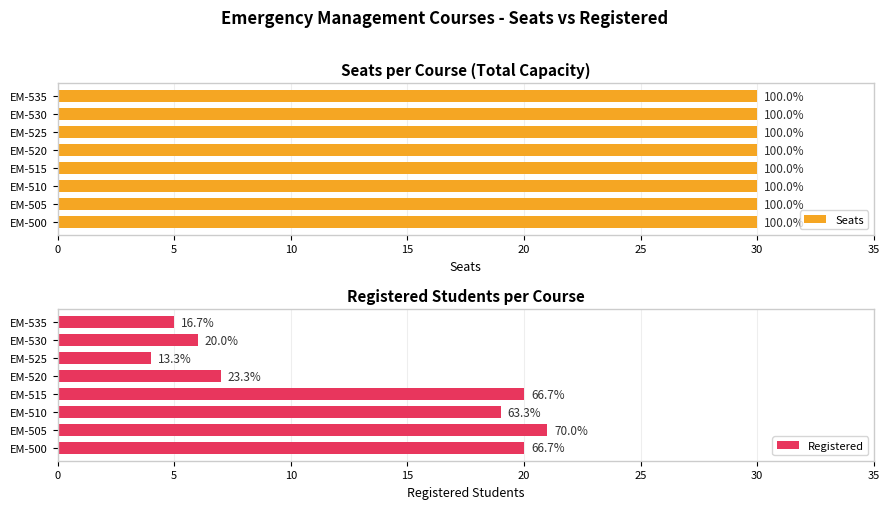

The Registered series shows 9.8 at EM-530. True or false?

False